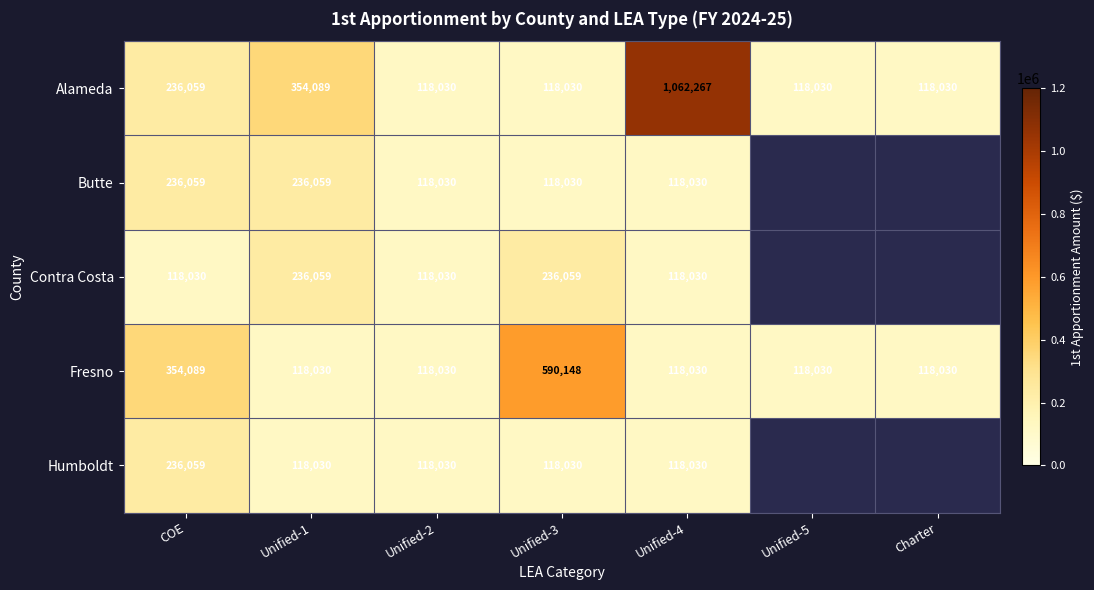

Is it true that Alameda equals 55719.7 at Charter?

False